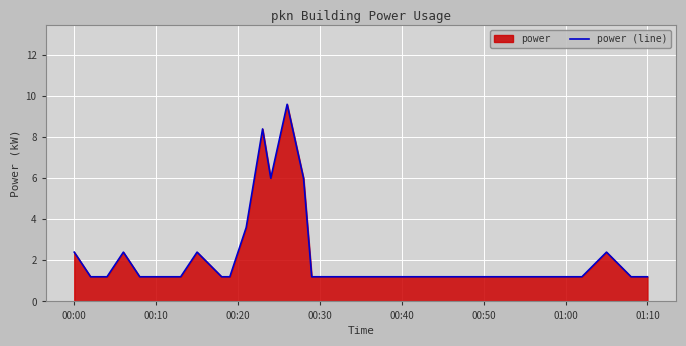

True or false: the data has more than 0 interior local peaks.

True